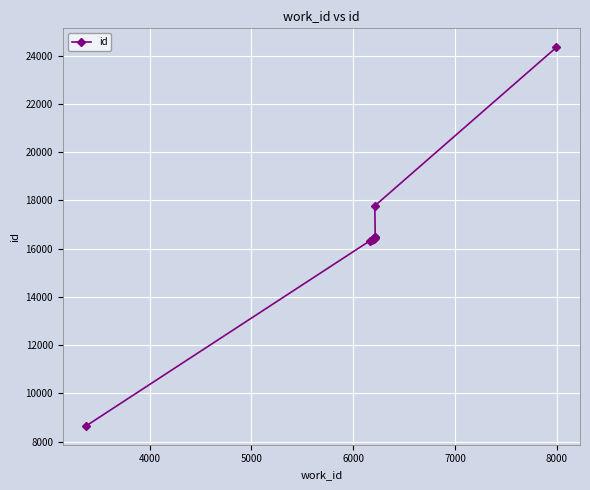

True or false: the data has more than 0 interior local peaks.

False